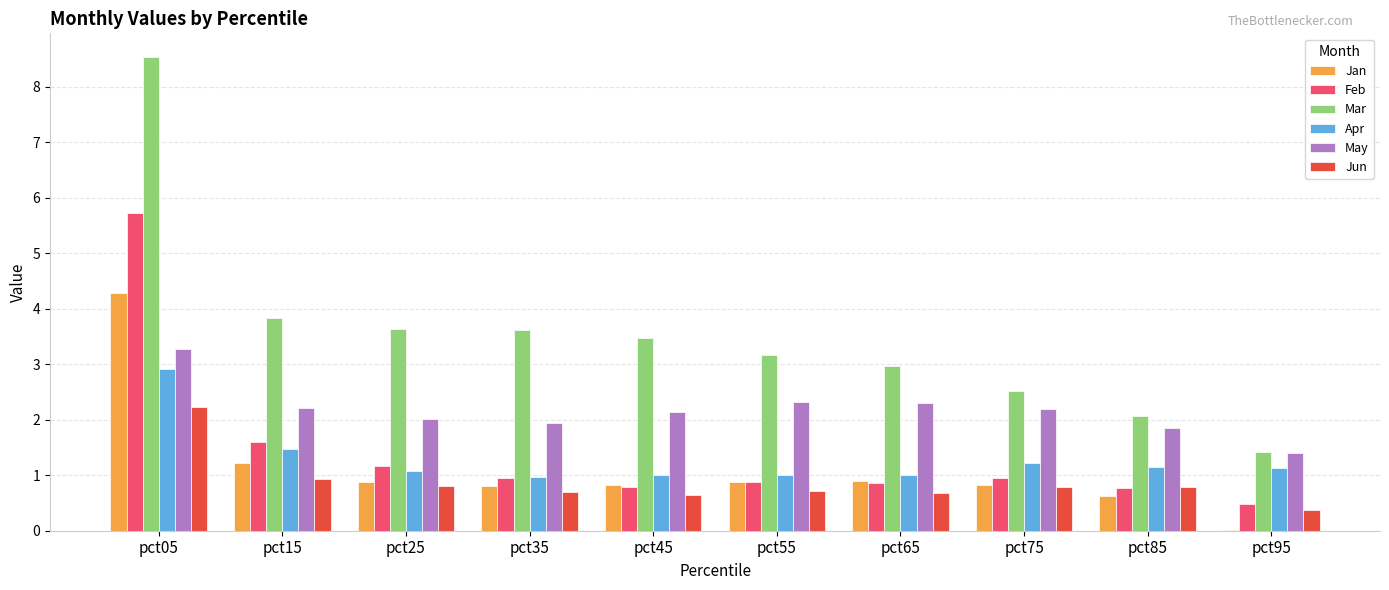

At which category is the sum across all series the highest?

pct05